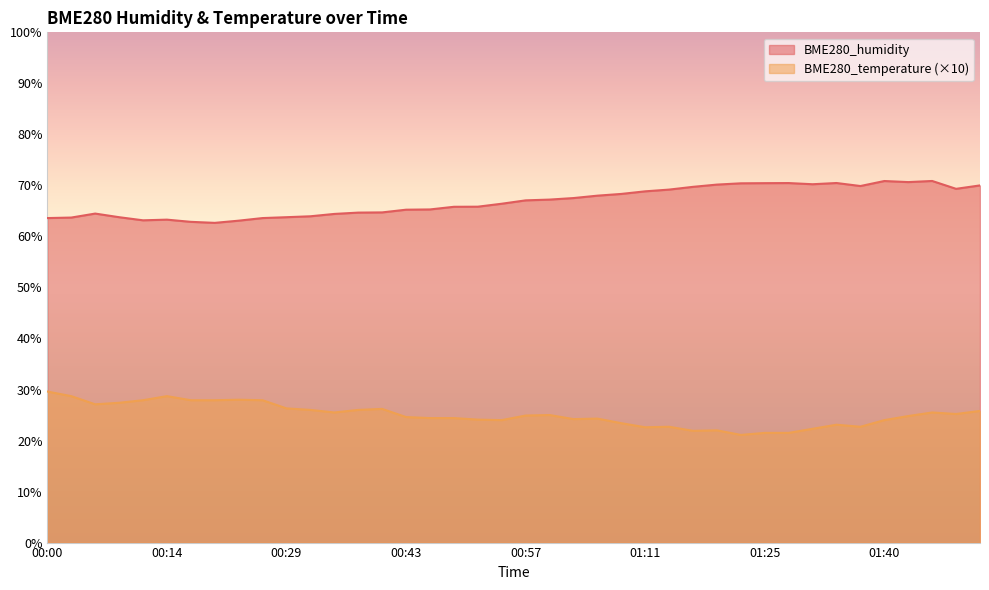

Between 00:23 and 00:26, which series saw the biggest shift?

BME280_humidity